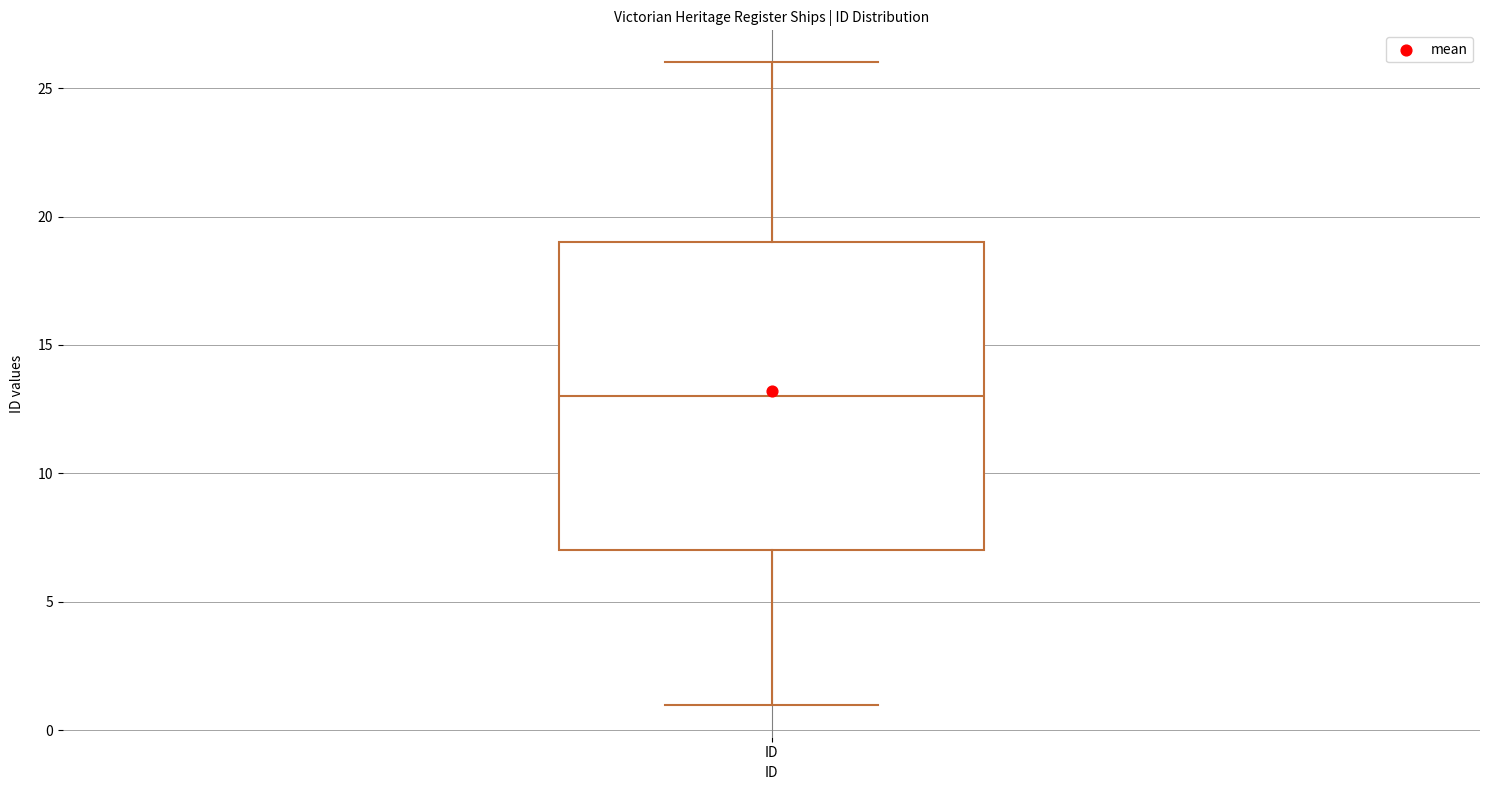

Where is the upper edge of the box for ID on the y-axis? The values are not printed on the chart, so give them approximately, as read against the axis.

19